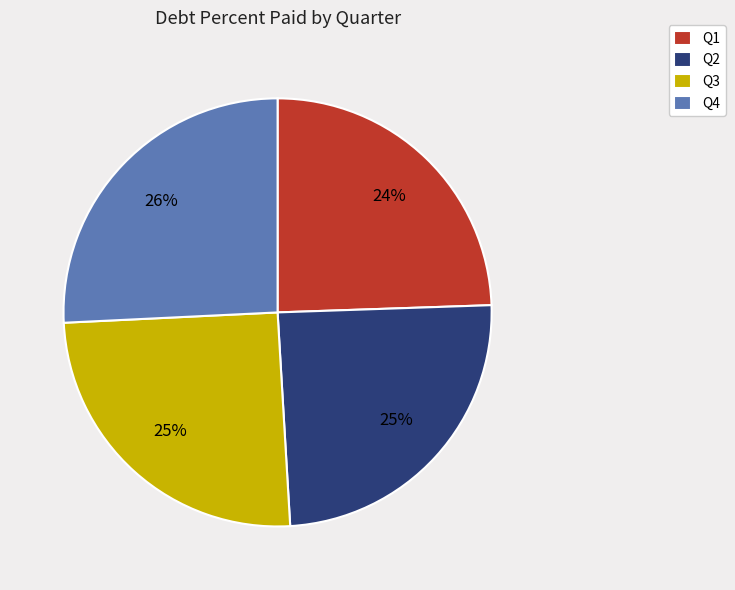

Which slice is the largest?

Q4